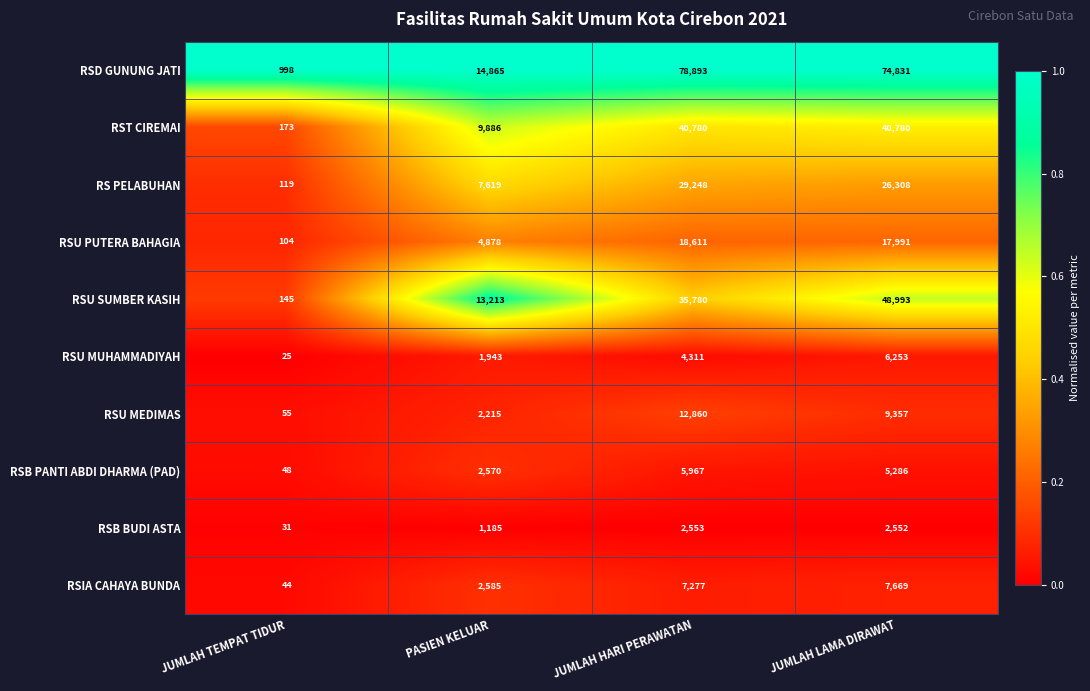

What is the difference between the maximum and minimum values in the RSU PUTERA BAHAGIA series?

18507